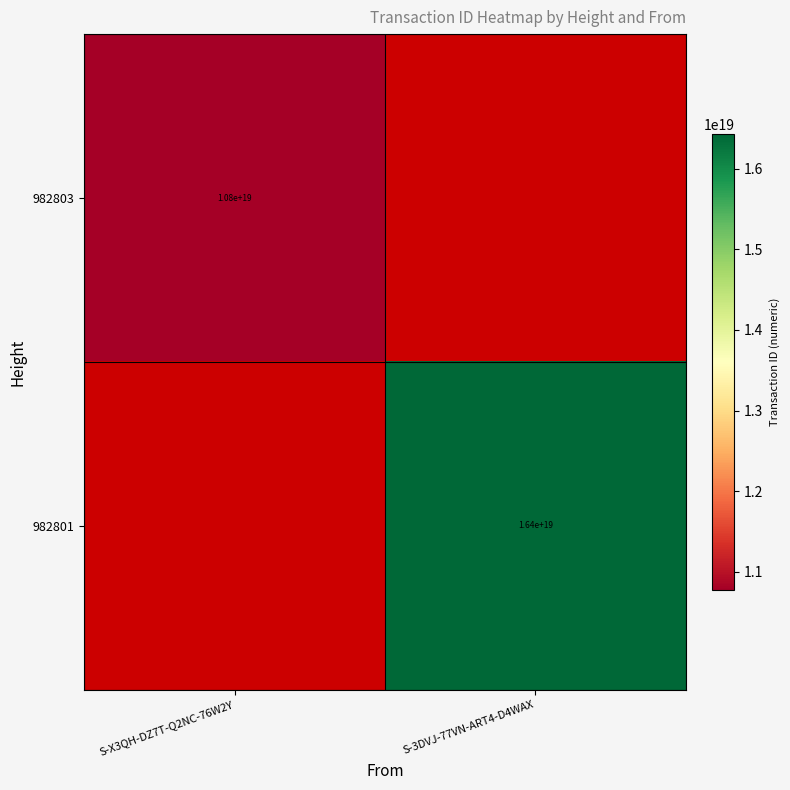

The 982803 series shows 15194687057096110080 at S-X3QH-DZ7T-Q2NC-76W2Y. True or false?

False